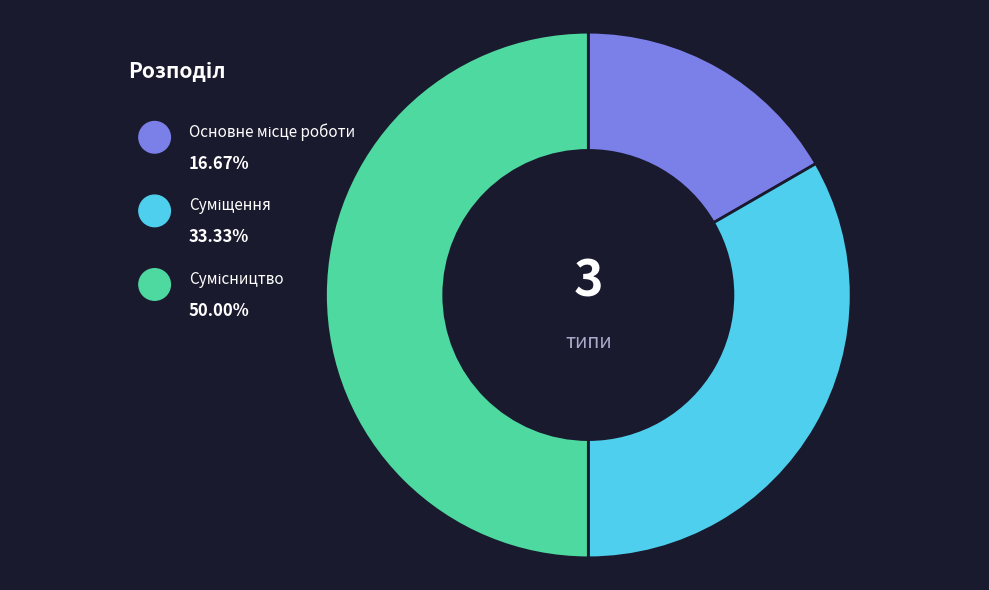

Does Сумісництво account for over 50% of the chart?

No